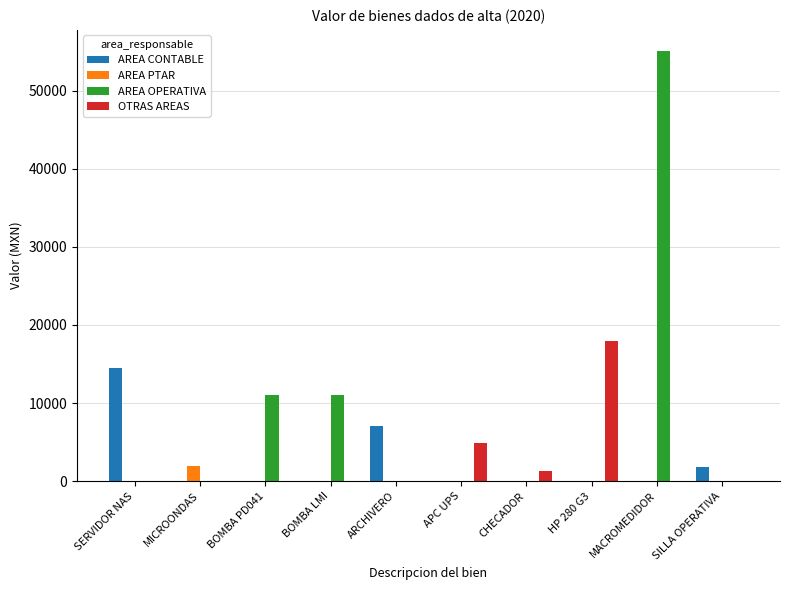

What is the sum of all AREA CONTABLE values?

23403.0